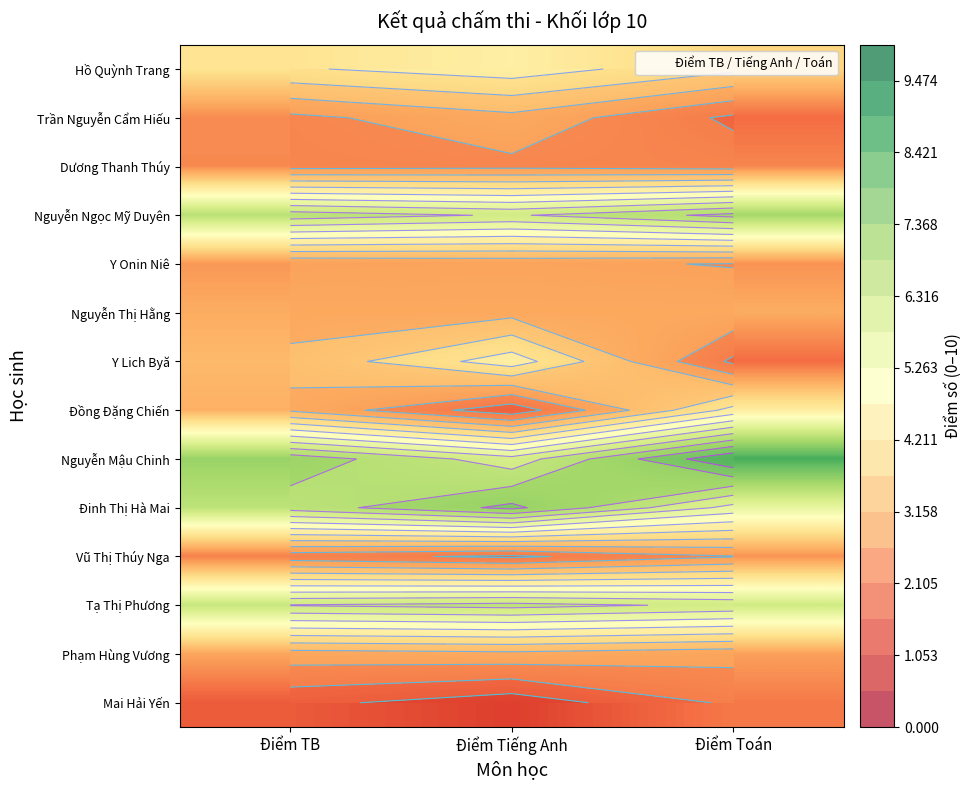

Which series has the largest total across all categories?

Nguyễn Mậu Chinh